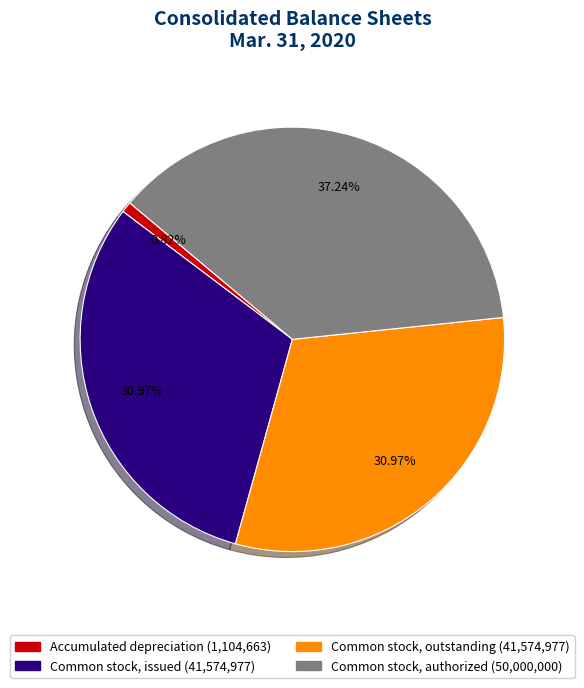

To the nearest percent, what is the difference between the largest and smallest slice percentages?

36%